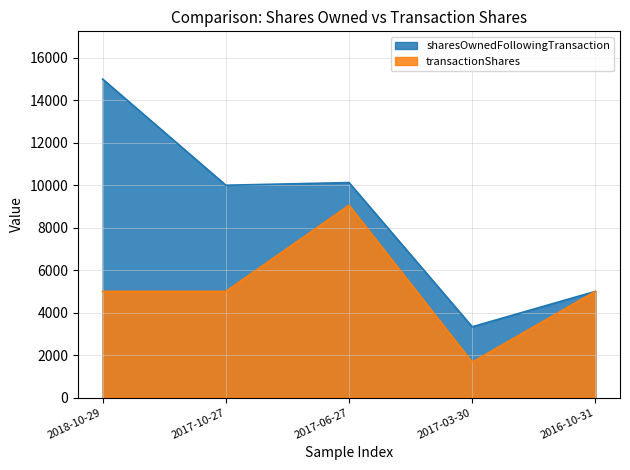

Which series has the widest spread of values?

sharesOwnedFollowingTransaction